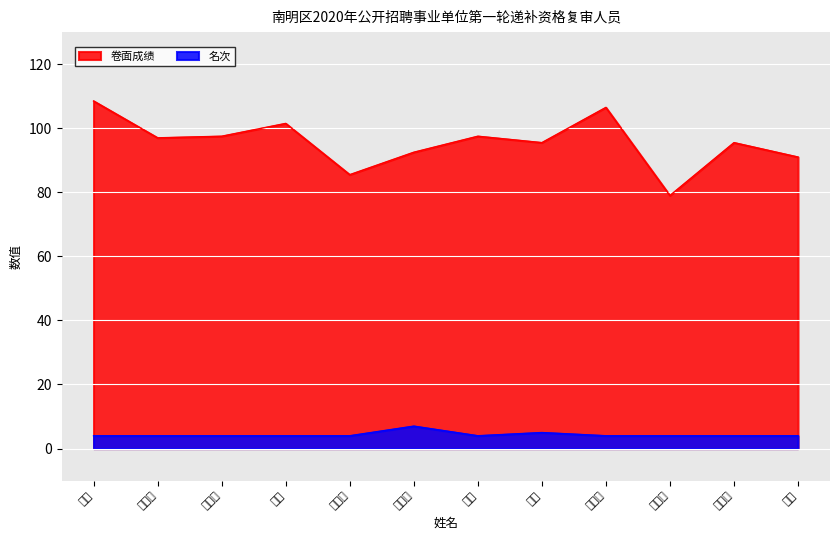

What position from the right is 余睿?

12